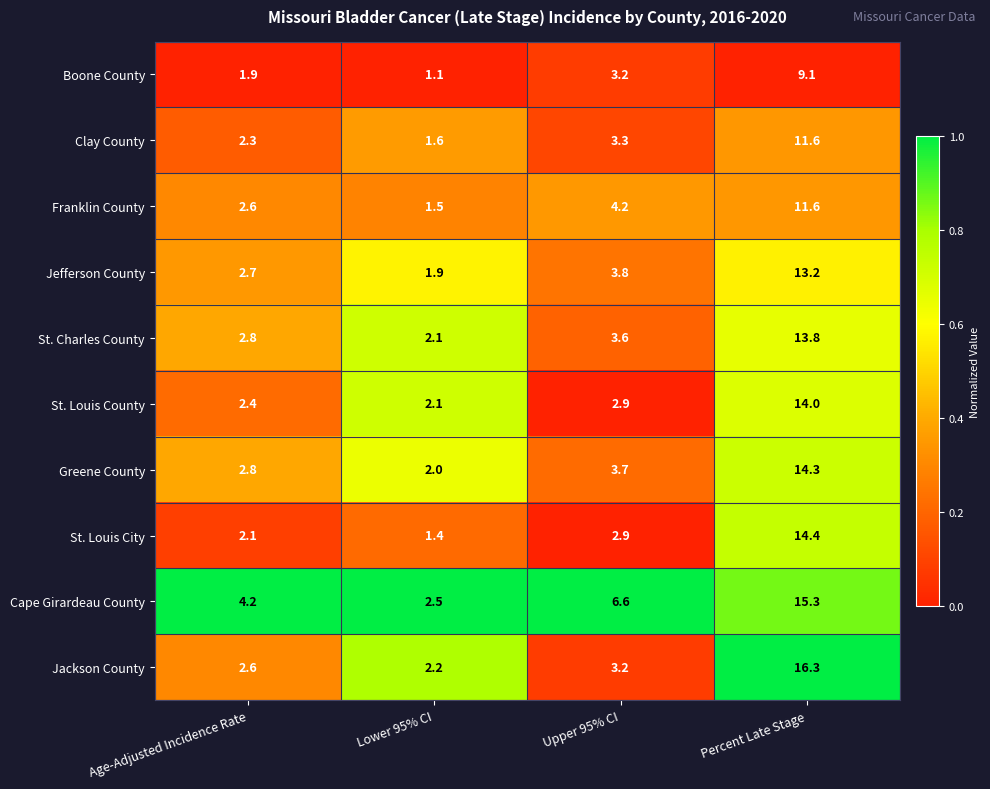

How many data points does each series have?

4